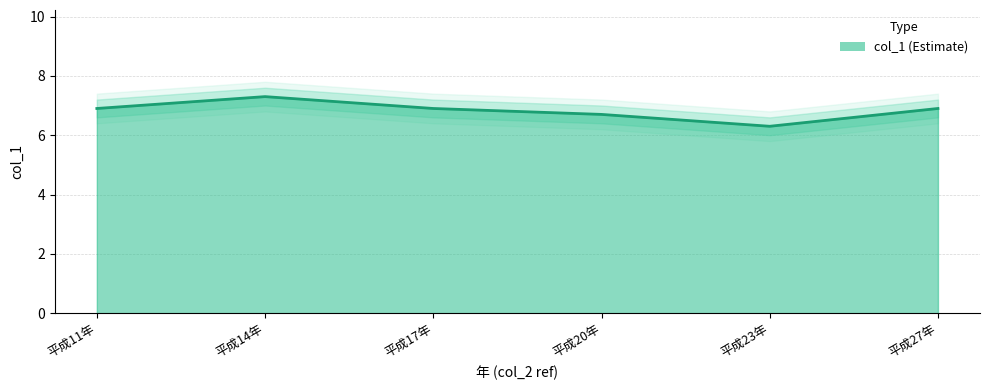

What is the change in value from 平成11年 to 平成14年?

+0.4